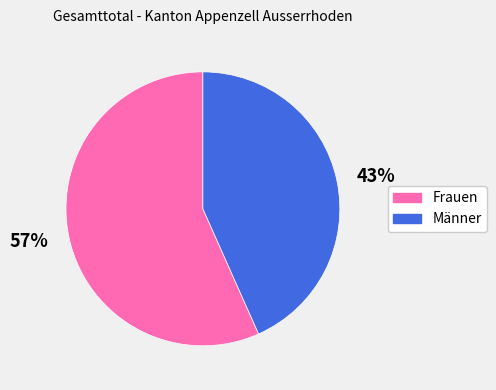

To the nearest percent, what is the combined percentage of 57% and 43%?

100%